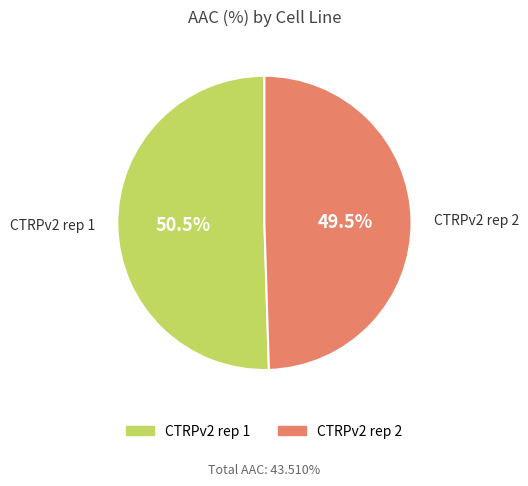

Which has a higher value, CTRPv2 rep 2 or CTRPv2 rep 1?

CTRPv2 rep 1